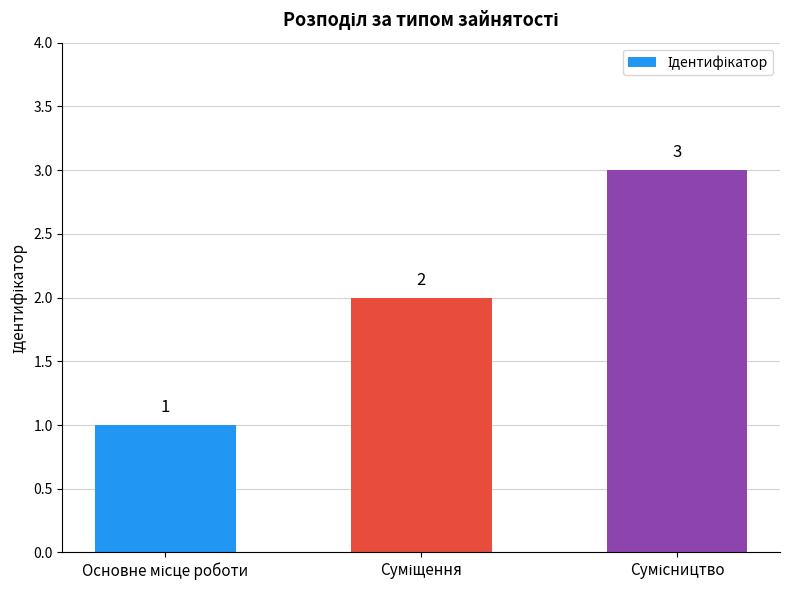

How many values are below 2?

1